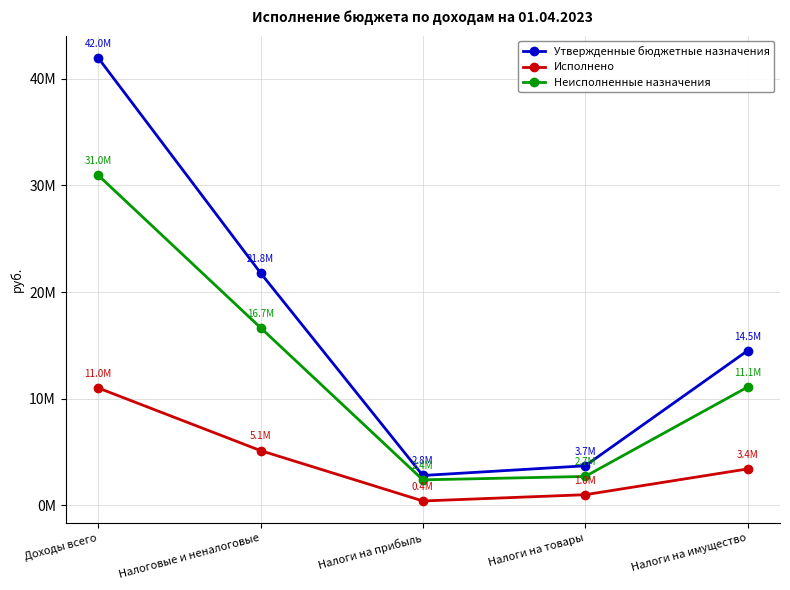

What is the difference between the highest and lowest values at Доходы всего?

30955573.5